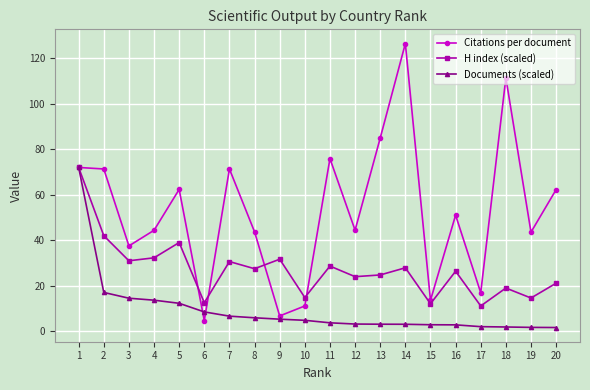

Rank the series by their average value, from lowest to highest.

Documents (scaled), H index (scaled), Citations per document